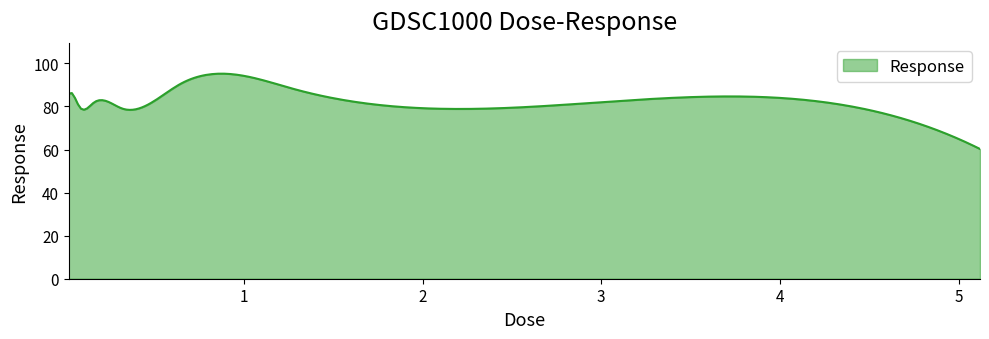

What is the average value?

81.9